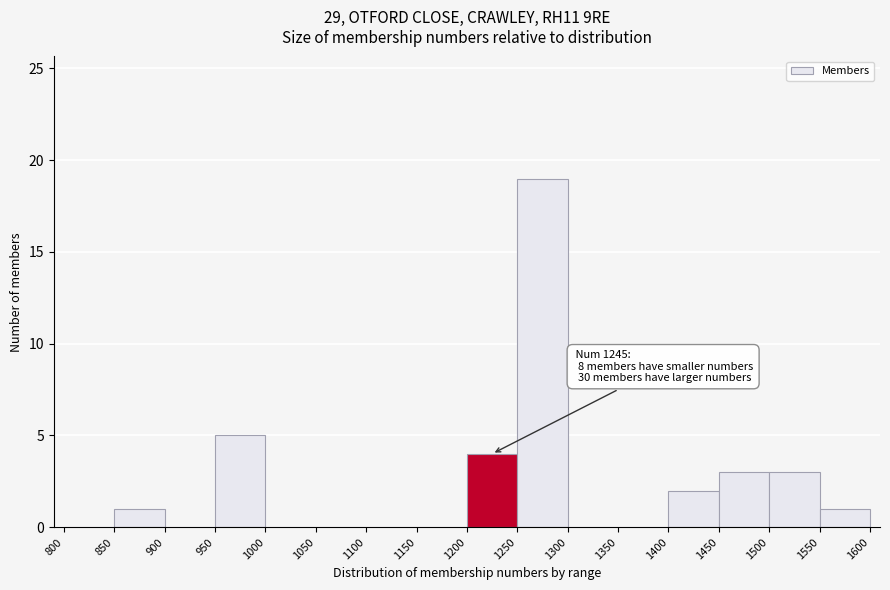

Over which range of the x-axis is the bar tallest?

1250 to 1300